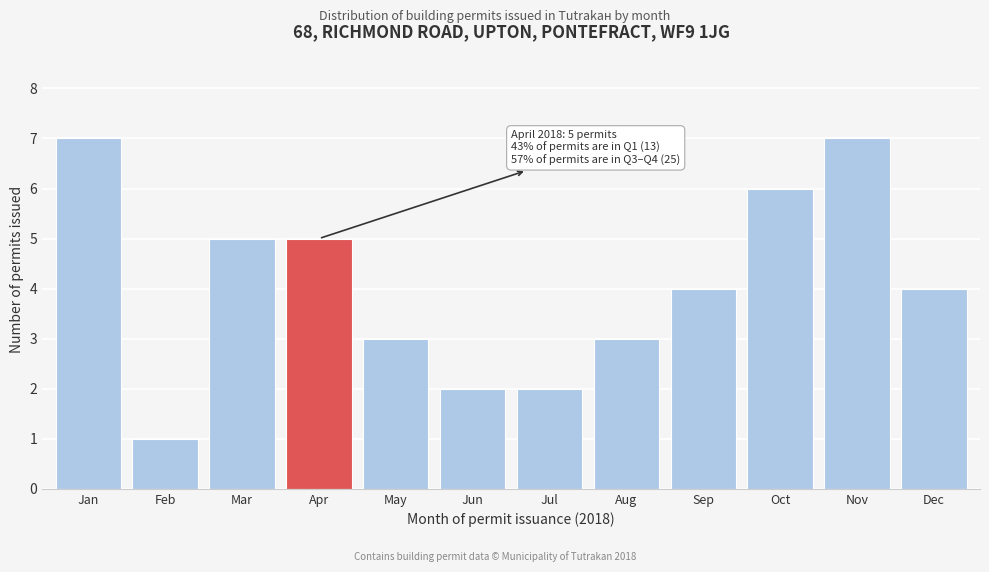

Reading left to right, extract all data points from this chart.

7	1	5	5	3	2	2	3	4	6	7	4